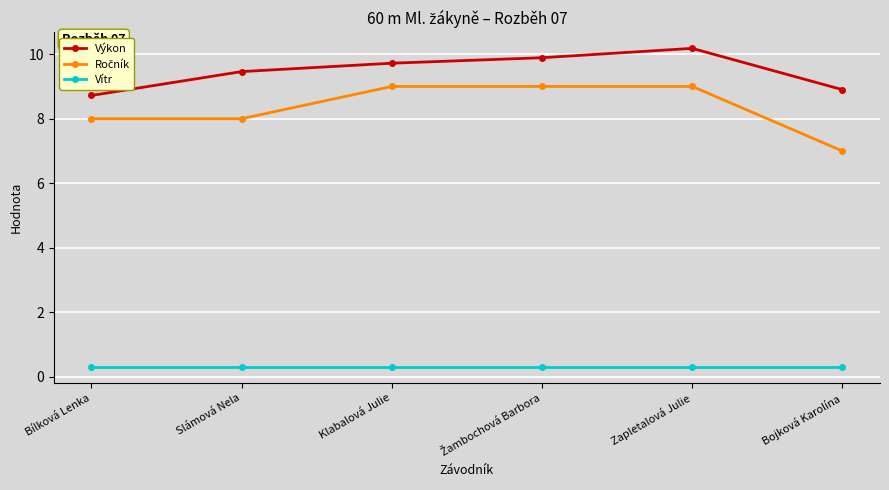

At which category does the chart reach its peak across all series?

Zapletalová Julie